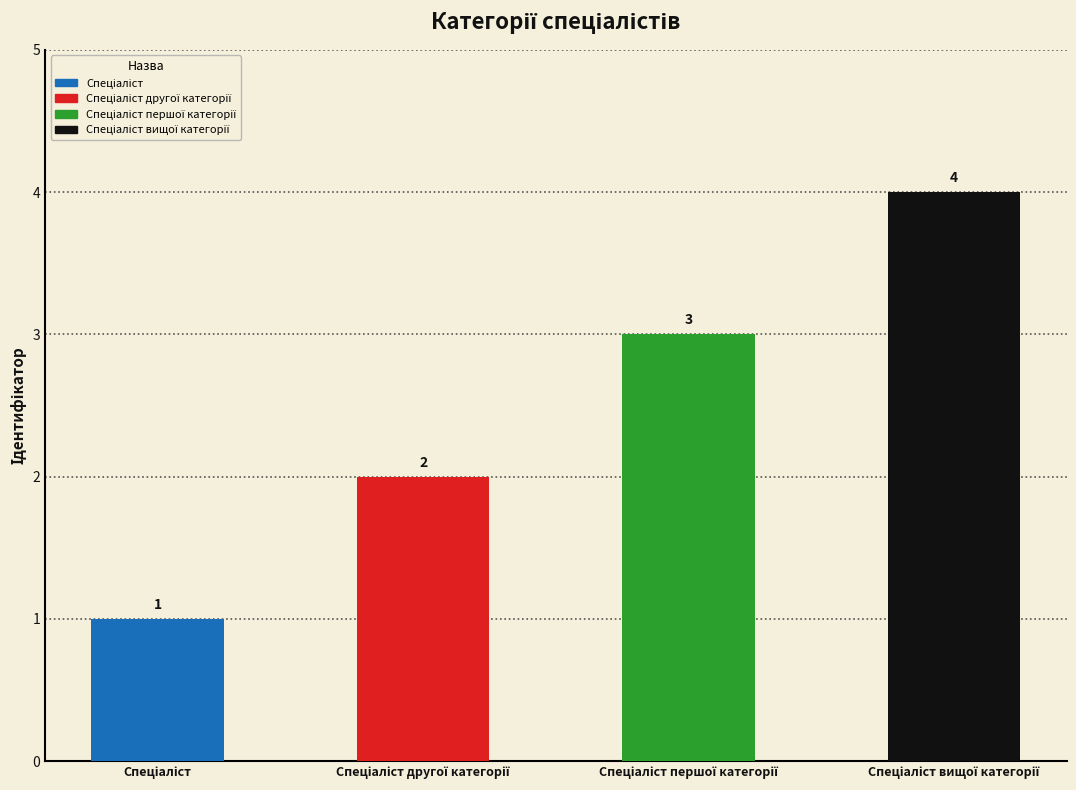

What is the sum of all values?

10